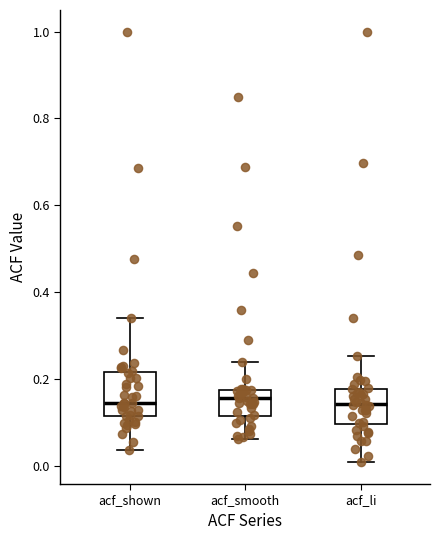

Reading left to right, read every box against the y-axis: the position of its median line, the range the box covers, and the ends of its whiskers. The values are not printed on the chart, so give them approximately, as read against the axis.

acf_shown: median 0.14, box 0.12 to 0.22, whiskers 0.04 to 0.34
acf_smooth: median 0.16, box 0.12 to 0.18, whiskers 0.06 to 0.24
acf_li: median 0.14, box 0.10 to 0.18, whiskers 0.00 to 0.26